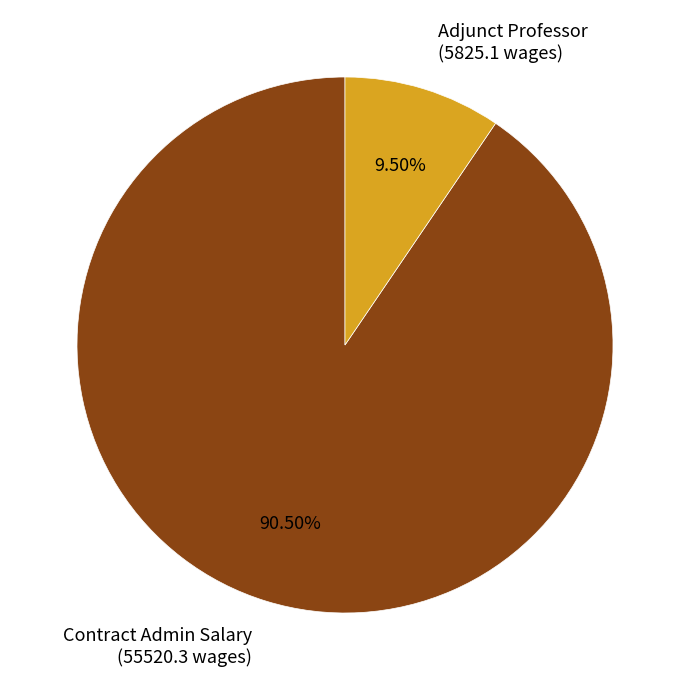

Rank the categories by value from highest to lowest.

Contract Admin Salary, Adjunct Professor